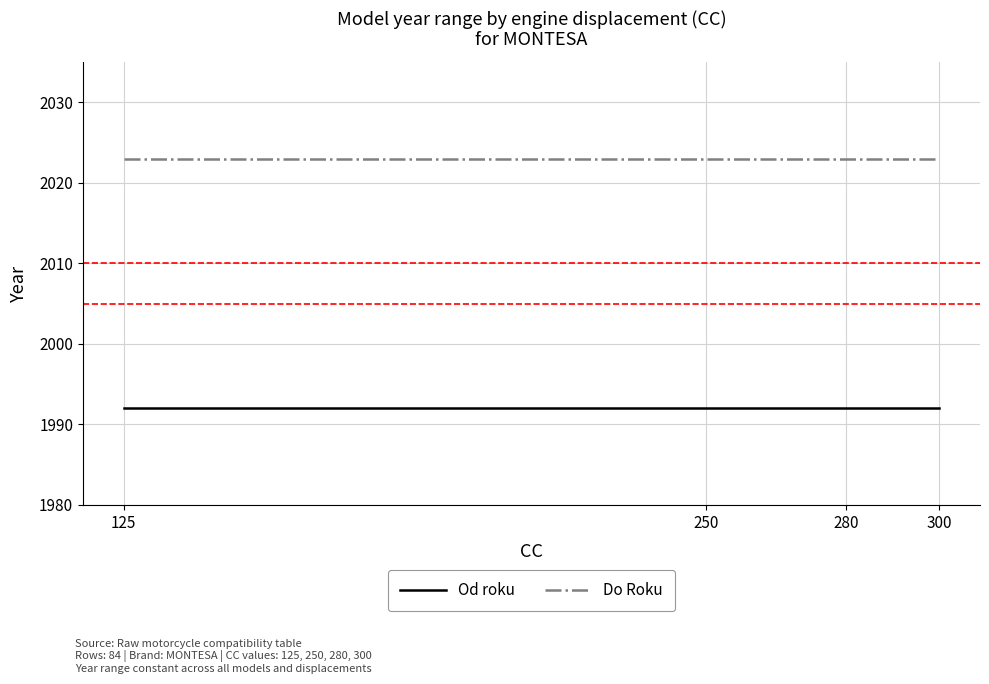

What is the sum of the Do Roku values at 300 and 250?

4046